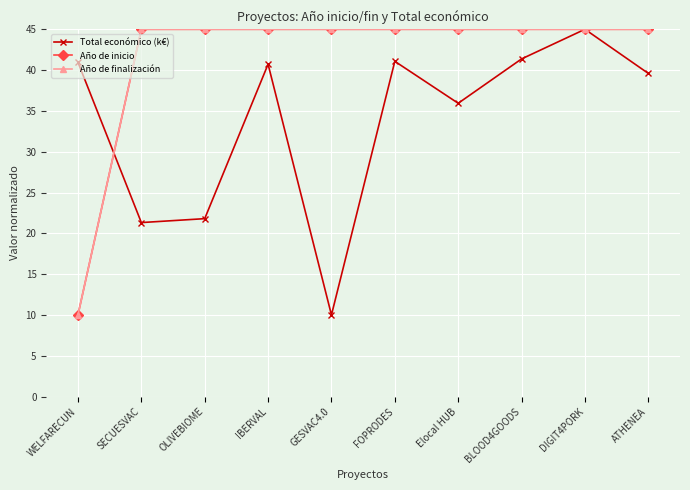

Is this an area chart (filled region under the line)?

No